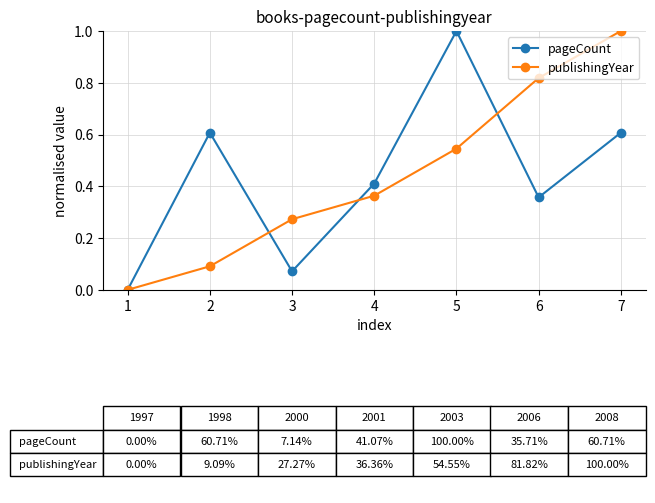

How many data points does each series have?

7